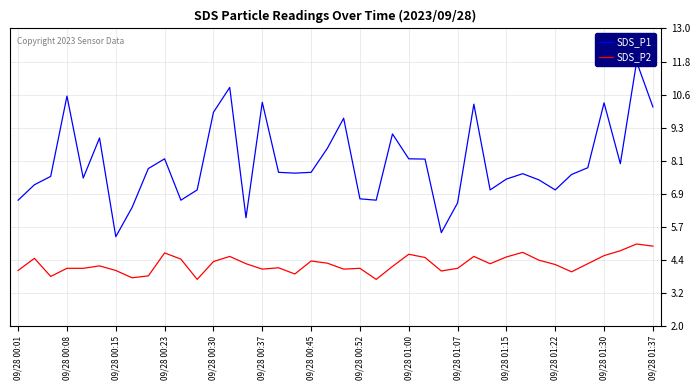

Is it true that SDS_P2 equals 1.9 at 09/28 01:30?

False